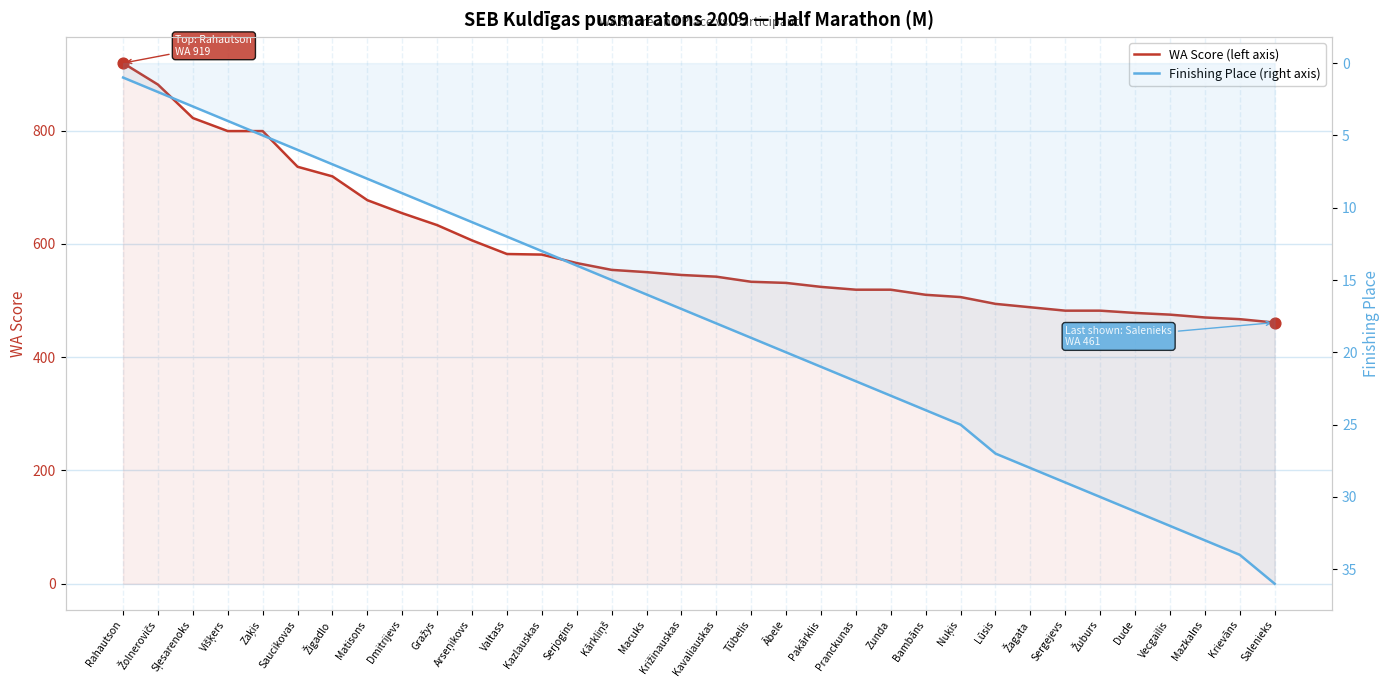

Which series has the largest total across all categories?

WA Score (left axis)